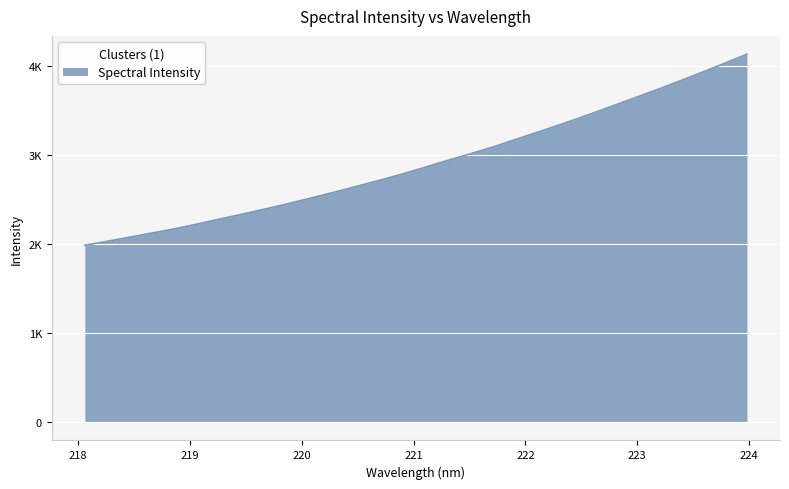

Does the chart display data point markers on the line(s)?

No